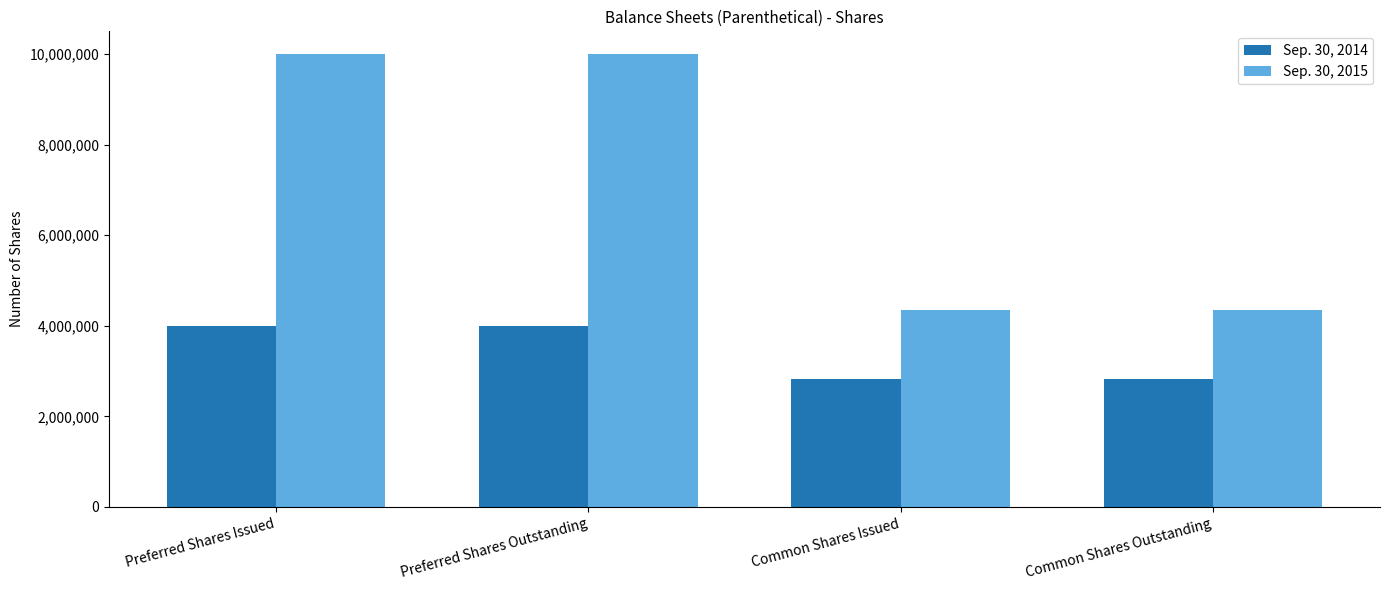

What is the maximum value for Sep. 30, 2015?

10000000